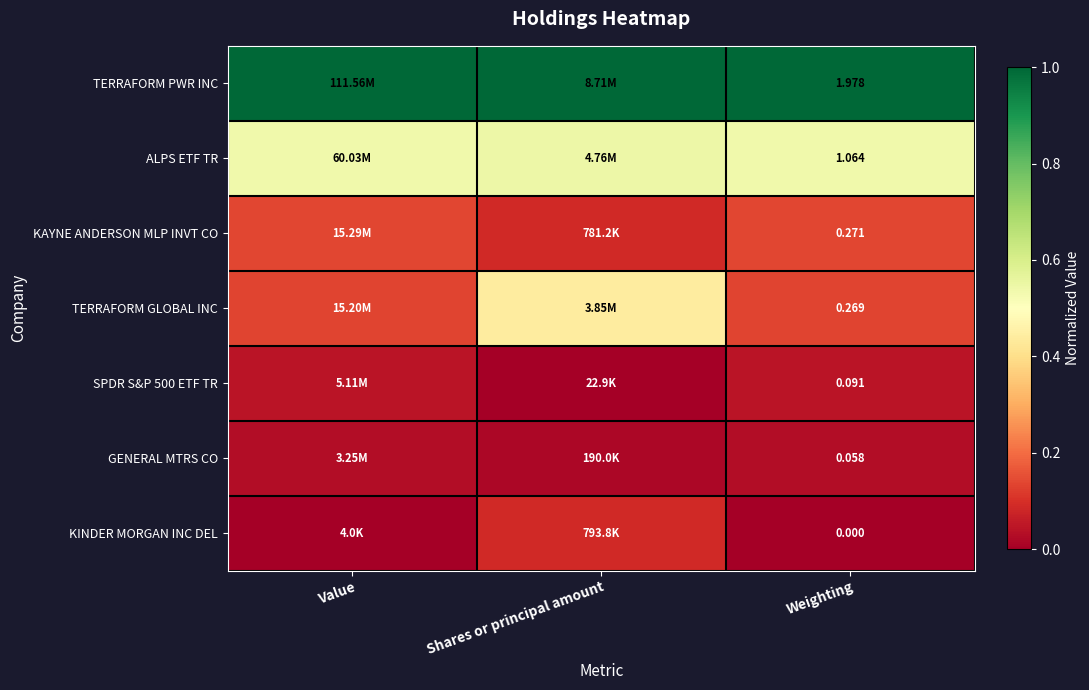

Is the value of TERRAFORM GLOBAL INC at Weighting greater than the value of ALPS ETF TR at Weighting?

No